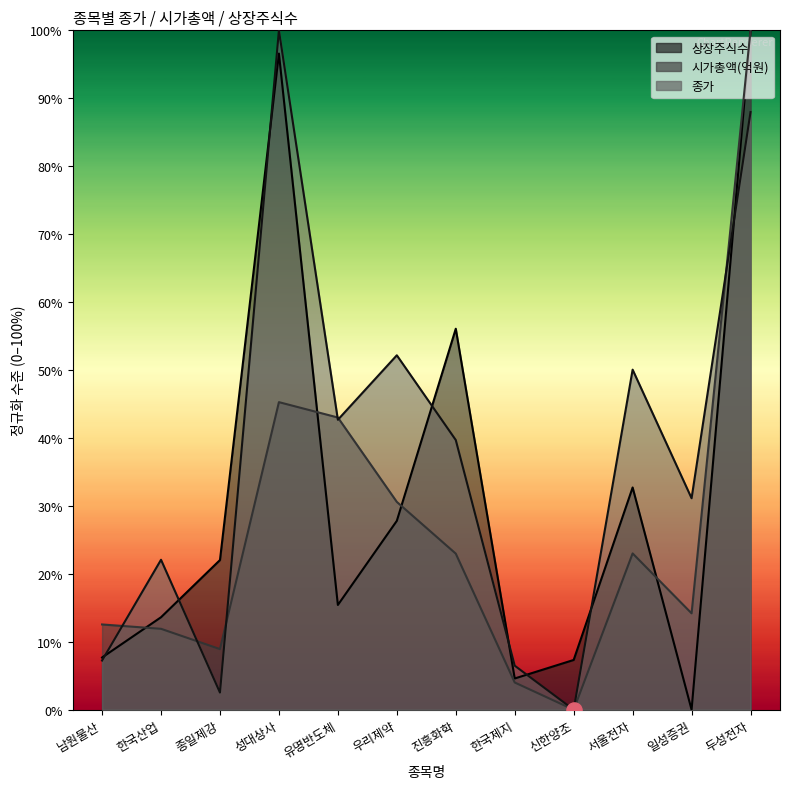

Which series contains the lowest Y value?

종가